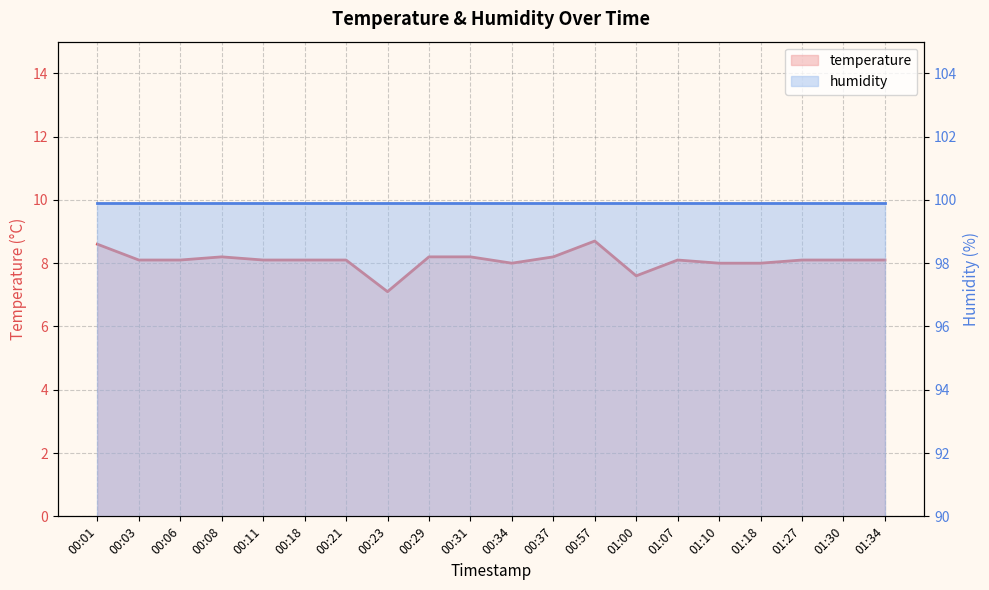

Where does the data first go above 8?

00:01